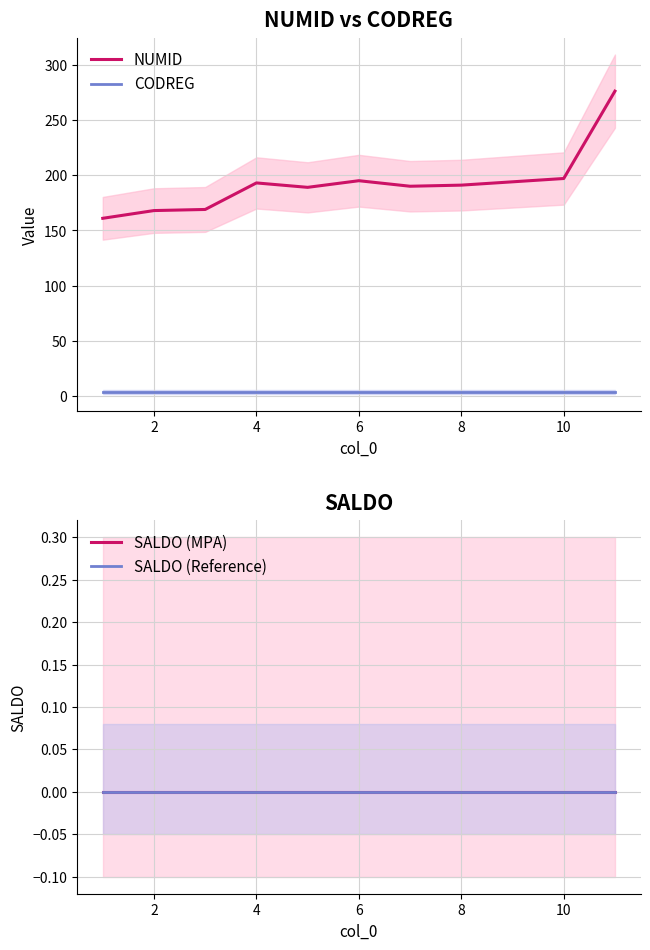

List the series in order of their peak value, highest first.

NUMID, CODREG, SALDO (MPA), SALDO (Reference)